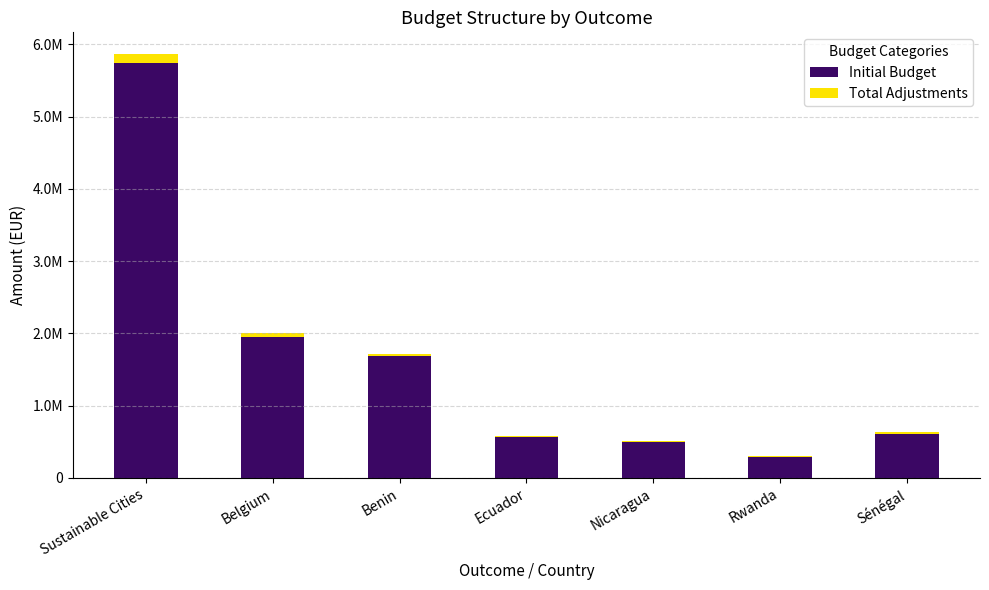

Are the bars horizontal?

No